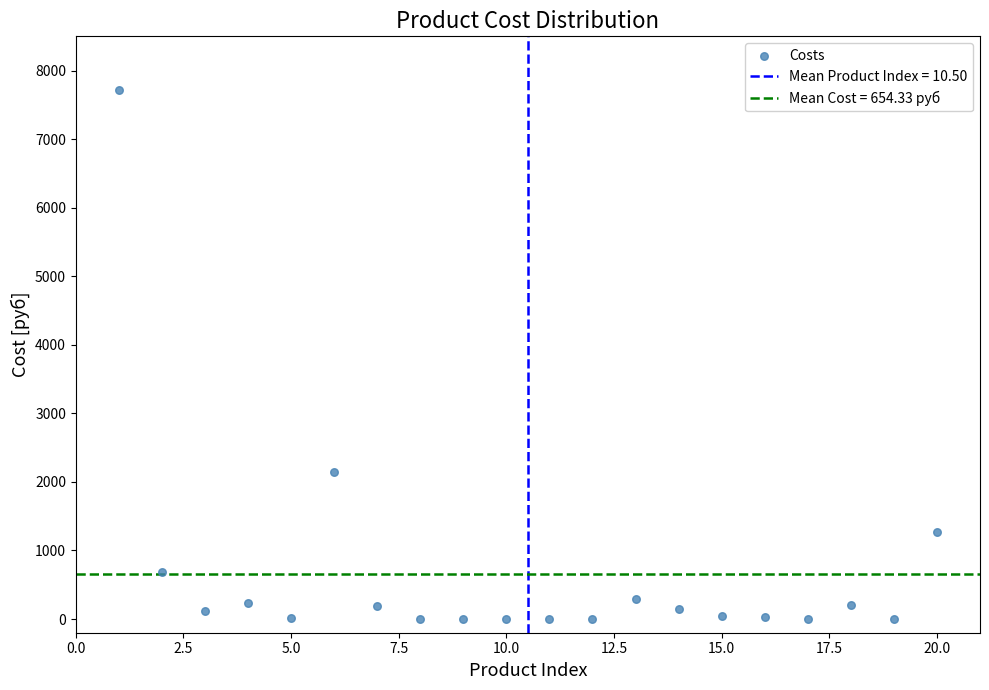

What is the range of X values (max minus min)?

19.0